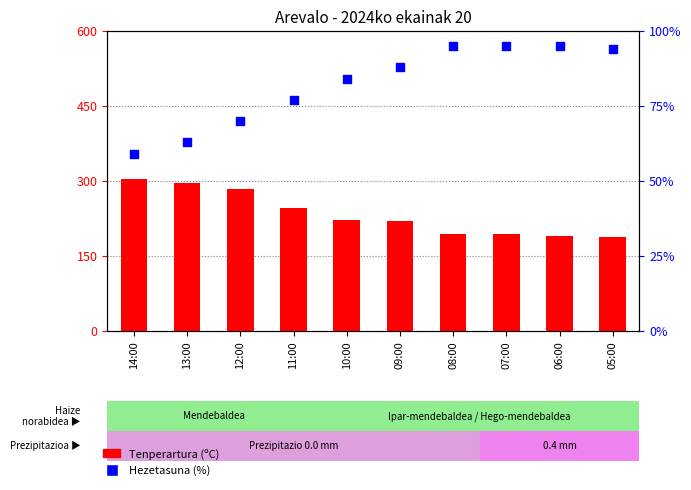

What are all the series names shown in the legend?

Tenperartura (ºC), Hezetasuna (%)